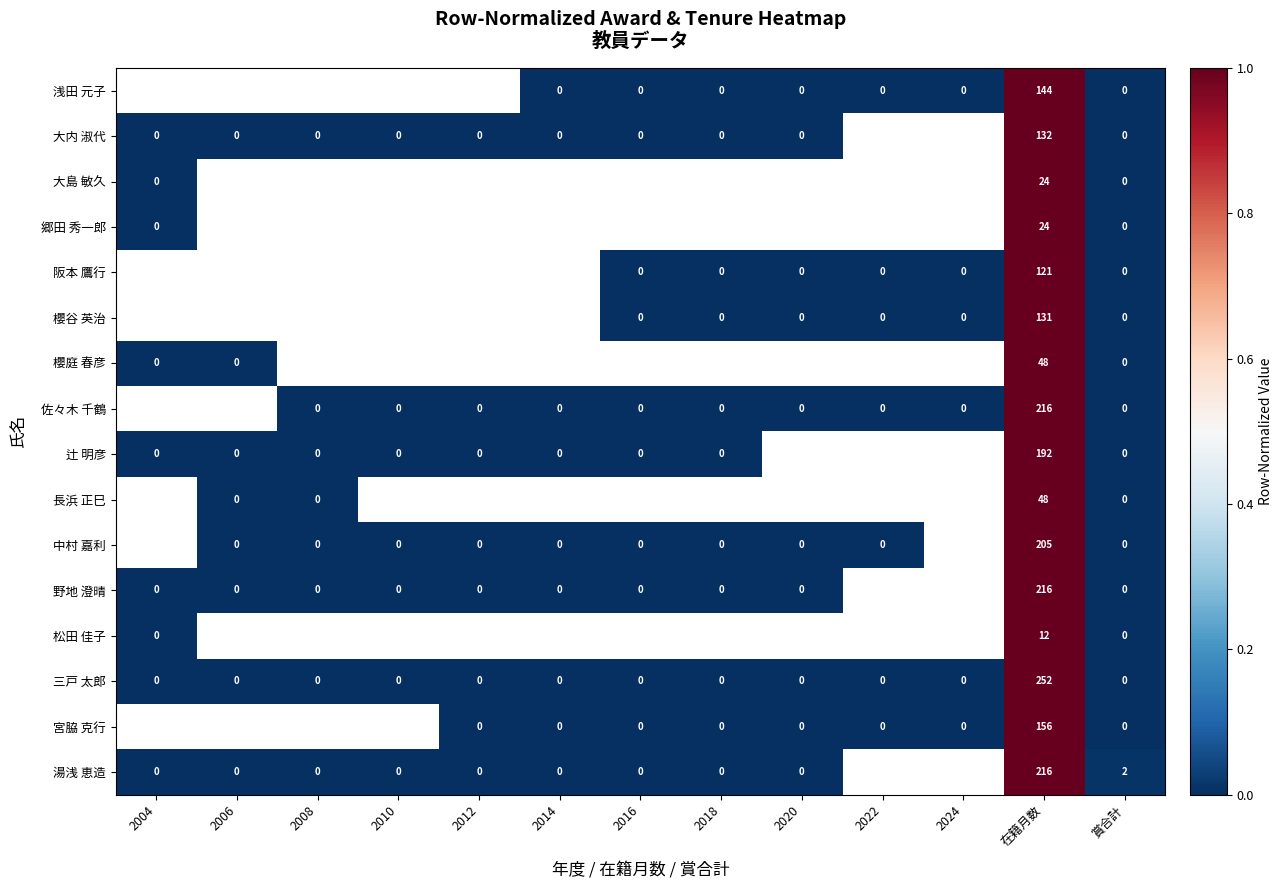

The 三戸 太郎 series shows 148 at 2008. True or false?

False